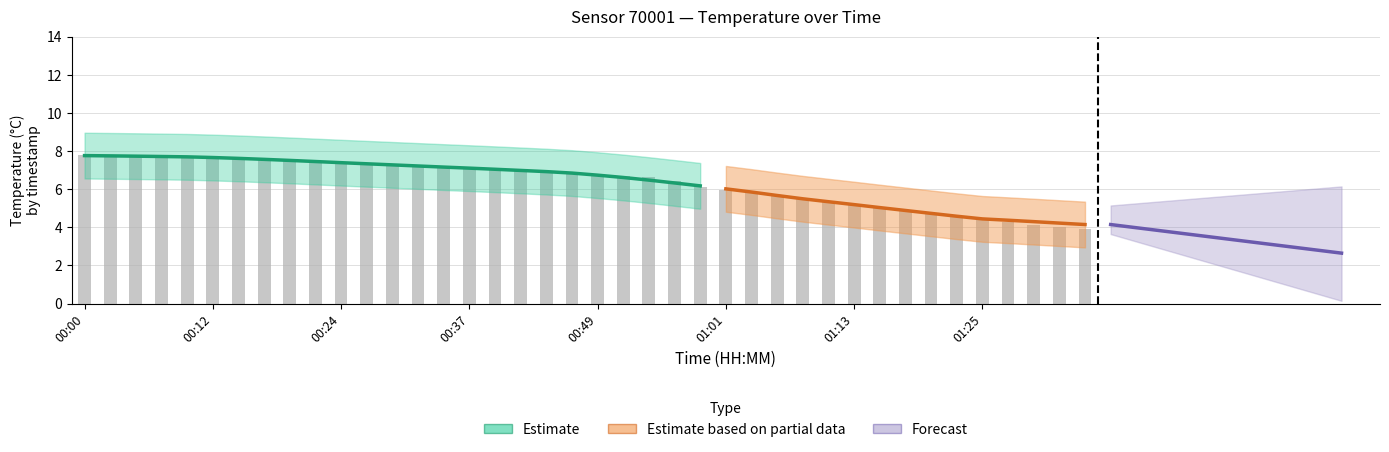

What is the value of the 16th bar from the left?

7.1